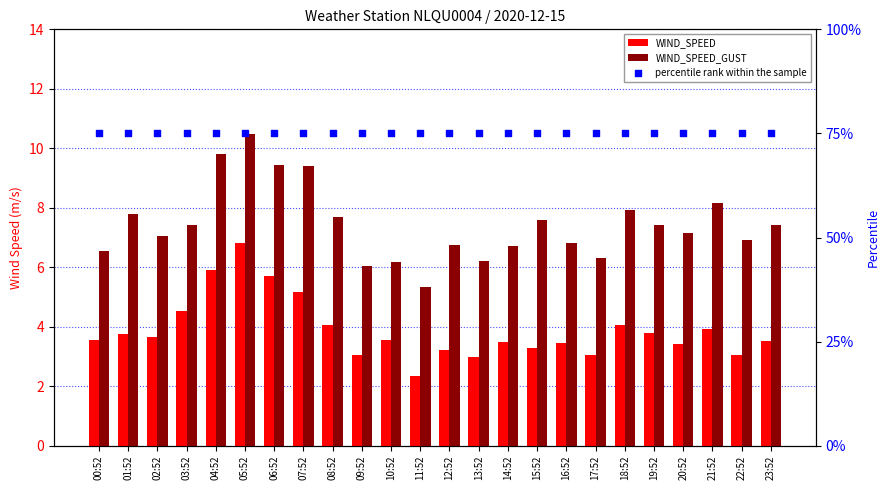

What are all the series names shown in the legend?

WIND_SPEED, WIND_SPEED_GUST, percentile rank within the sample